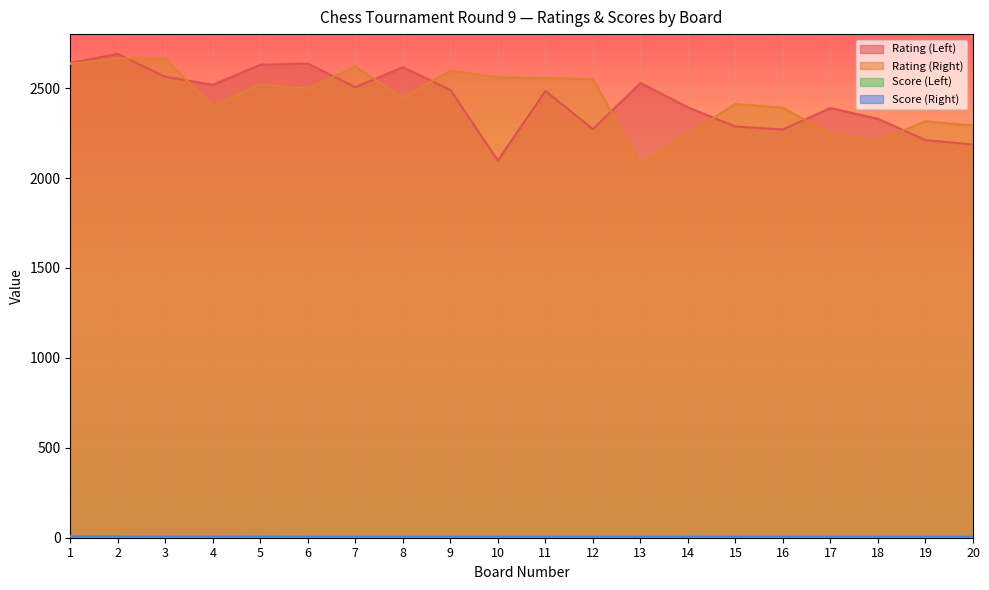

What is the sum of the Rating (Left) values at 2 and 17?

5079.0